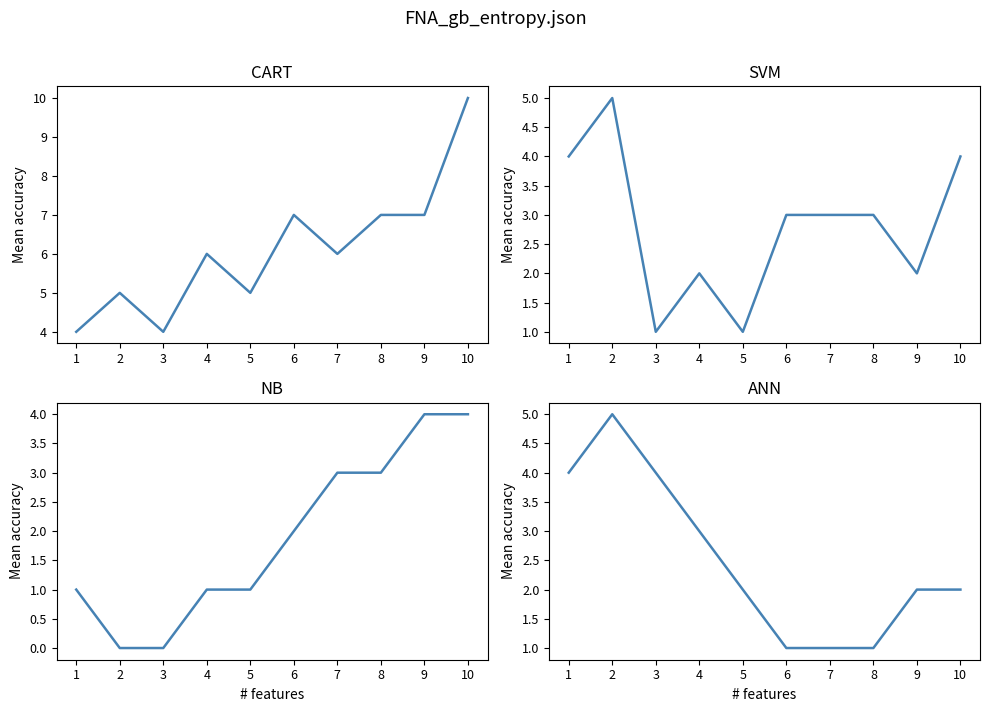

Which category has the highest value in the ANN series?

2